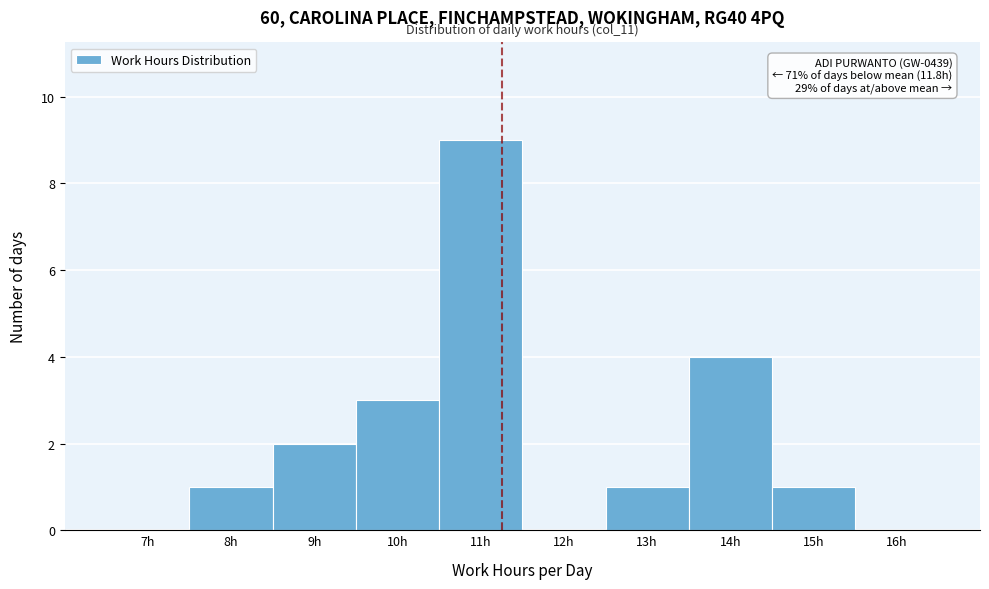

Reading left to right, transcribe all the data shown in this chart.

7h=0	8h=1	9h=2	10h=3	11h=9	12h=0	13h=1	14h=4	15h=1	16h=0